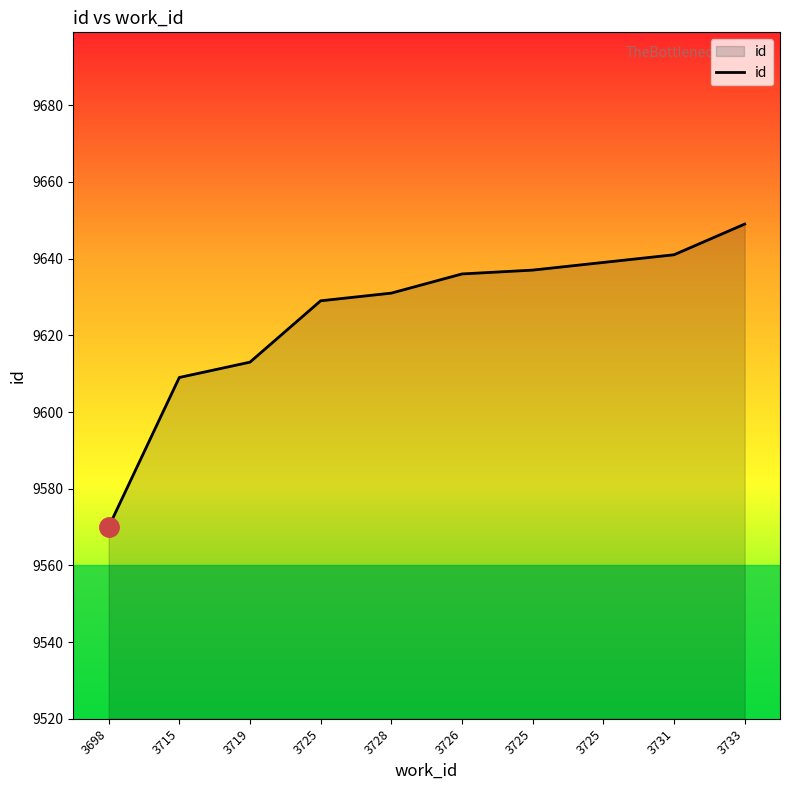

How many lines are shown in the chart?

1